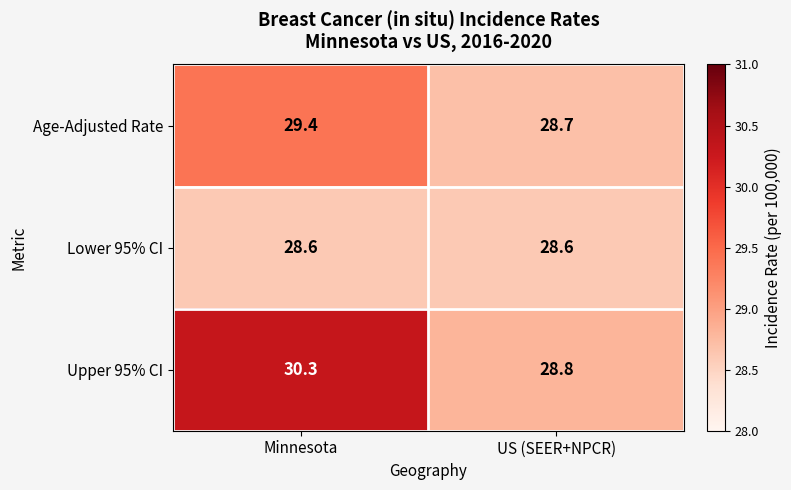

At which label does Upper 95% CI first exceed 30?

Minnesota